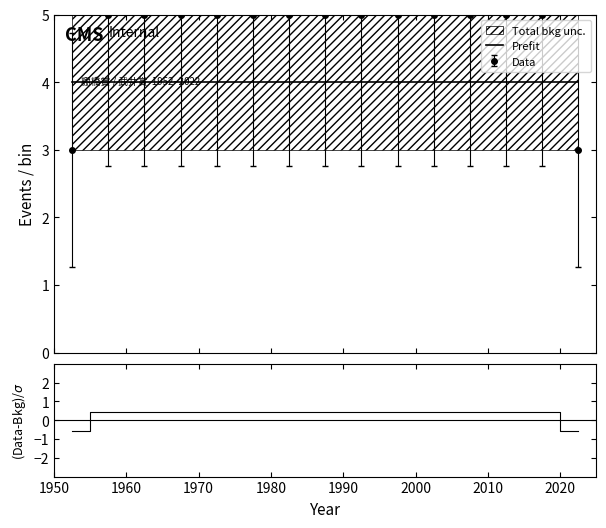

Does the chart have visible grid lines?

No